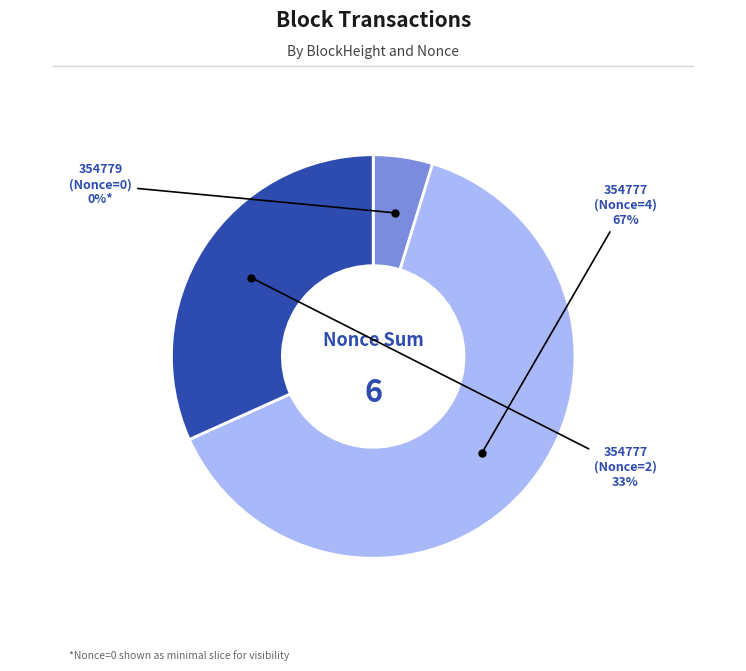

Rank the categories by value from lowest to highest.

354779 (Nonce=0), 354777 (Nonce=2), 354777 (Nonce=4)